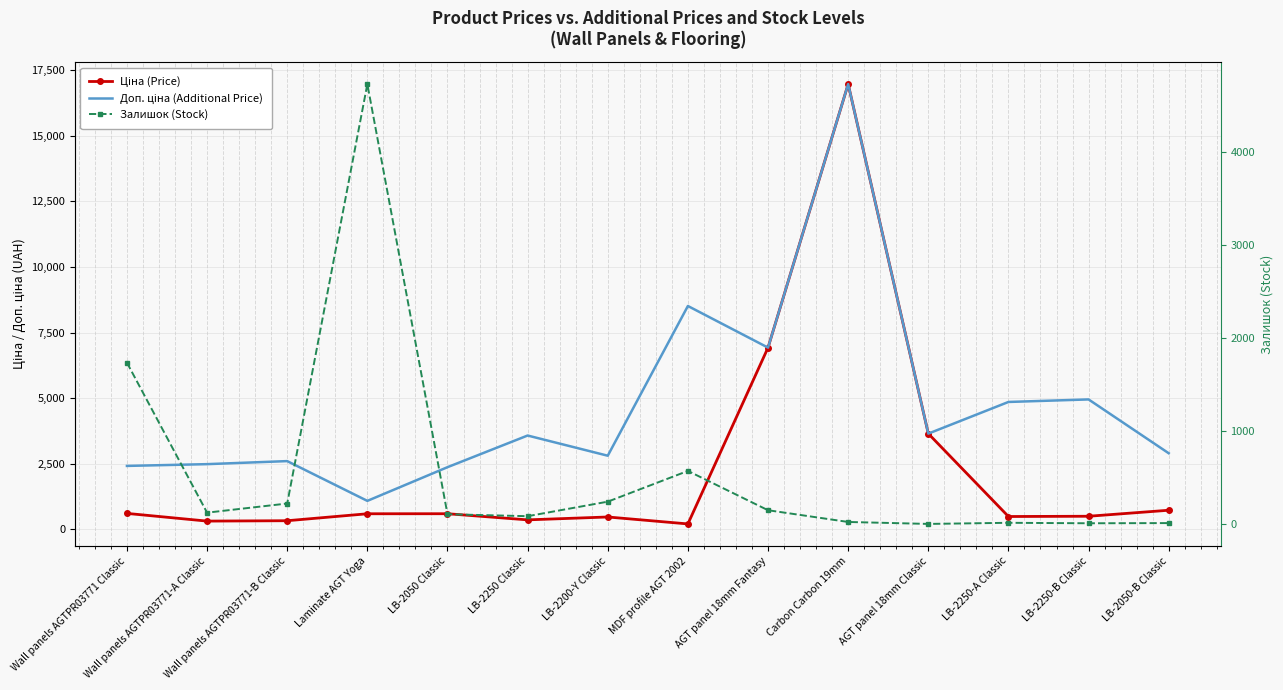

Reading right to left, transcribe all the data shown in this chart.

Ціна (Price): LB-2050-B Classic=724.5	LB-2250-B Classic=495.0	LB-2250-A Classic=485.4	AGT panel 18mm Classic=3646.5	Carbon Carbon 19mm=16976.3	AGT panel 18mm Fantasy=6925.7	MDF profile AGT 2002=202.7	LB-2200-Y Classic=467.3	LB-2250 Classic=357.4	LB-2050 Classic=591.6	Laminate AGT Yoga=589.9	Wall panels AGTPR03771-B Classic=324.8	Wall panels AGTPR03771-A Classic=310.3	Wall panels AGTPR03771 Classic=603.7
Доп. ціна (Additional Price): LB-2050-B Classic=2897.8	LB-2250-B Classic=4950.4	LB-2250-A Classic=4853.8	AGT panel 18mm Classic=3646.5	Carbon Carbon 19mm=16976.3	AGT panel 18mm Fantasy=6925.7	MDF profile AGT 2002=8513.4	LB-2200-Y Classic=2803.6	LB-2250 Classic=3573.9	LB-2050 Classic=2366.5	Laminate AGT Yoga=1081.7	Wall panels AGTPR03771-B Classic=2598.3	Wall panels AGTPR03771-A Classic=2482.4	Wall panels AGTPR03771 Classic=2414.8
Залишок (Stock): LB-2050-B Classic=11.0	LB-2250-B Classic=9.0	LB-2250-A Classic=14.0	AGT panel 18mm Classic=2.0	Carbon Carbon 19mm=23.0	AGT panel 18mm Fantasy=149.0	MDF profile AGT 2002=571.0	LB-2200-Y Classic=241.0	LB-2250 Classic=85.0	LB-2050 Classic=106.0	Laminate AGT Yoga=4724.0	Wall panels AGTPR03771-B Classic=221.0	Wall panels AGTPR03771-A Classic=123.0	Wall panels AGTPR03771 Classic=1733.0